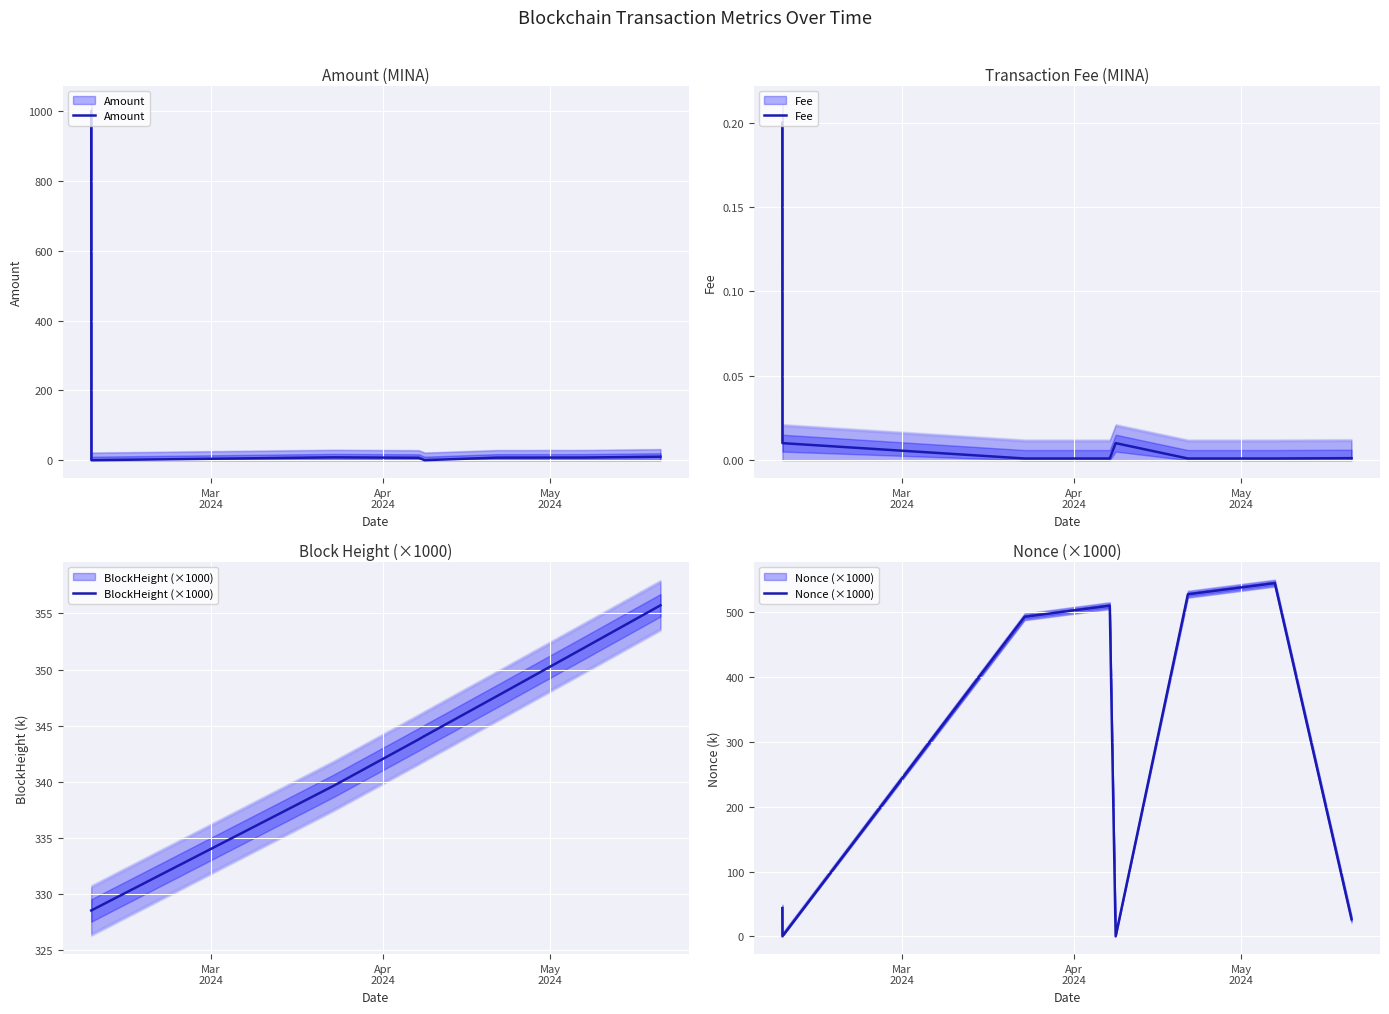

What are all the series names shown in the legend?

Amount, Fee, BlockHeight (×1000), Nonce (×1000)